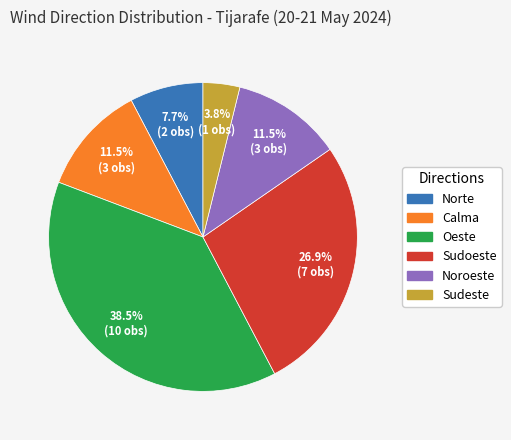

Between Noroeste and Sudoeste, which is larger?

Sudoeste